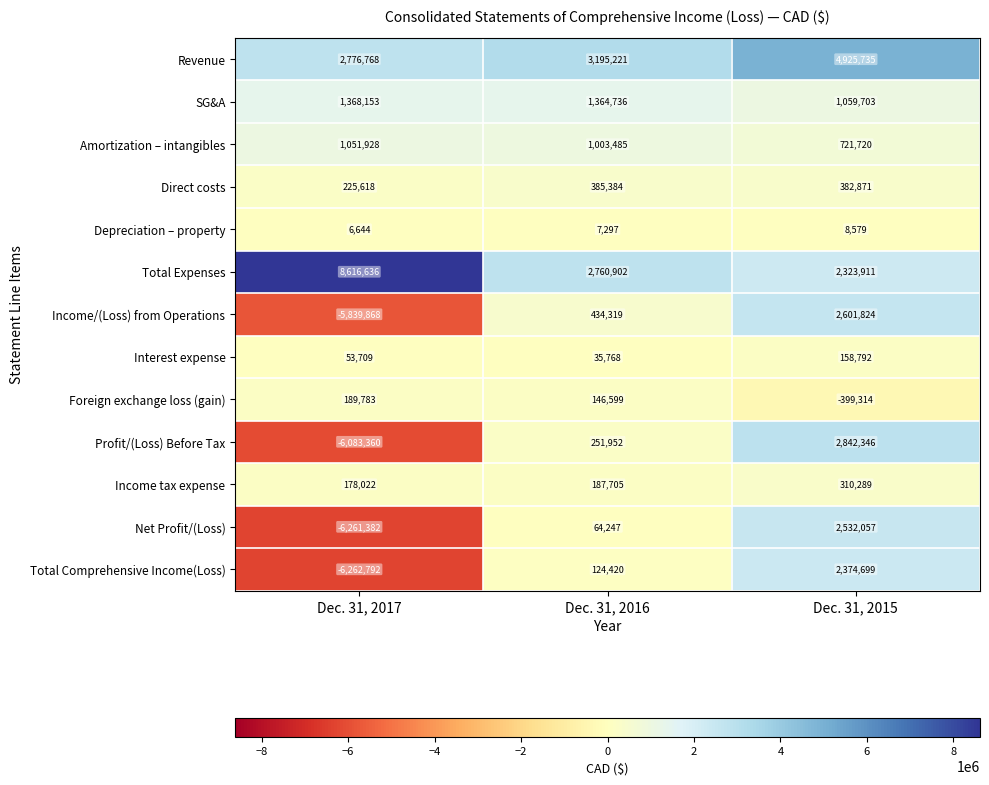

Which series has the largest range (max minus min)?

Profit/(Loss) Before Tax